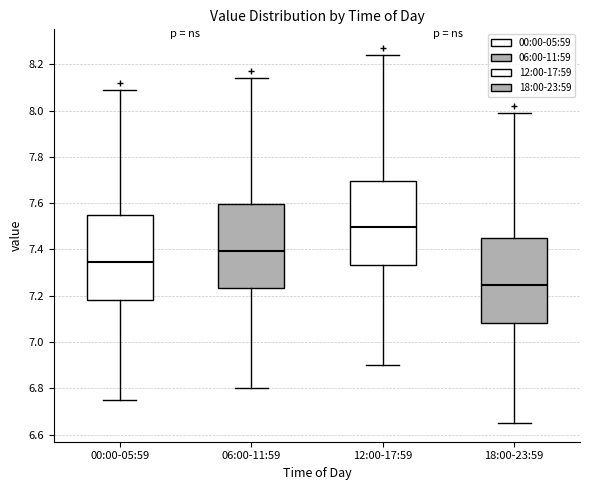

Which box has the highest median line?

12:00-17:59